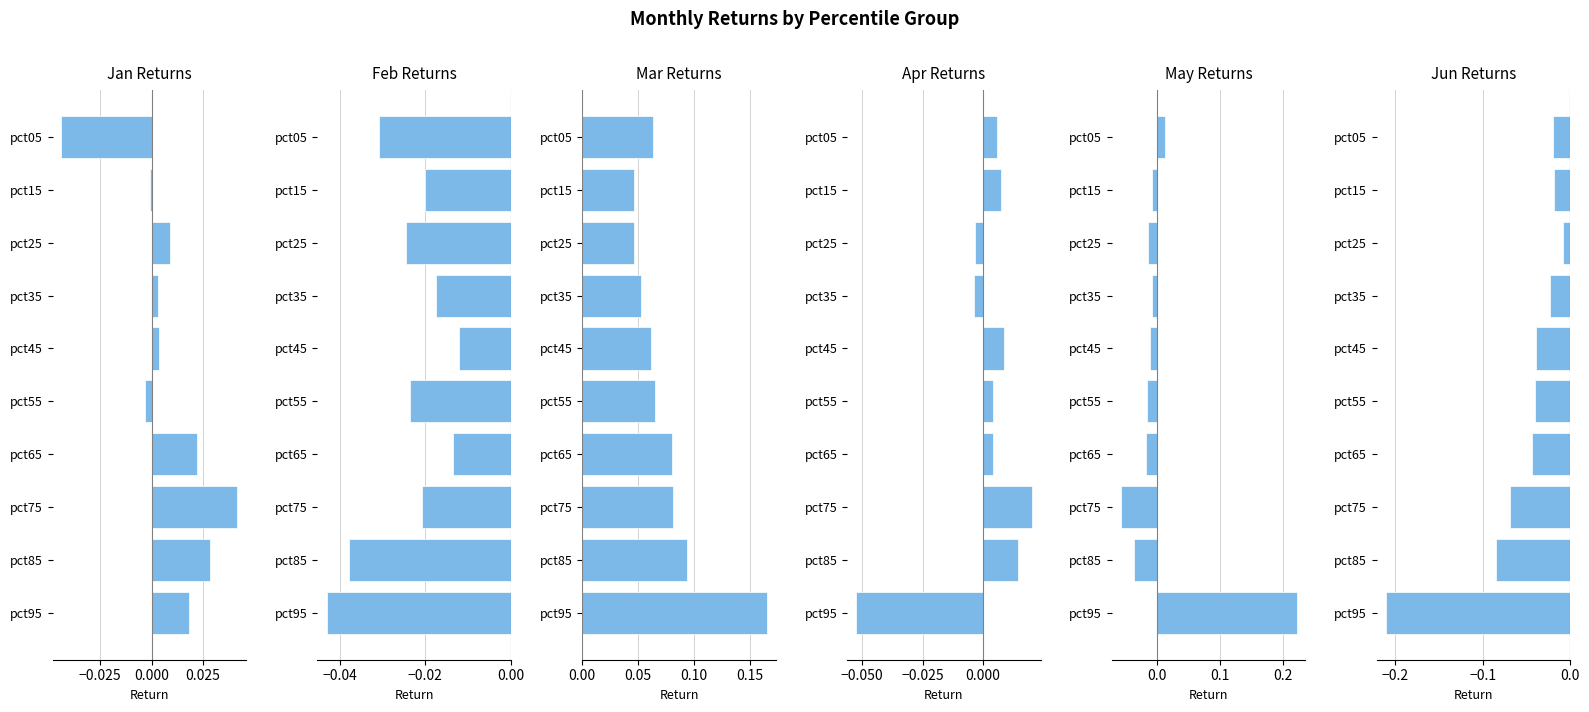

Which series has the largest total across all categories?

Mar